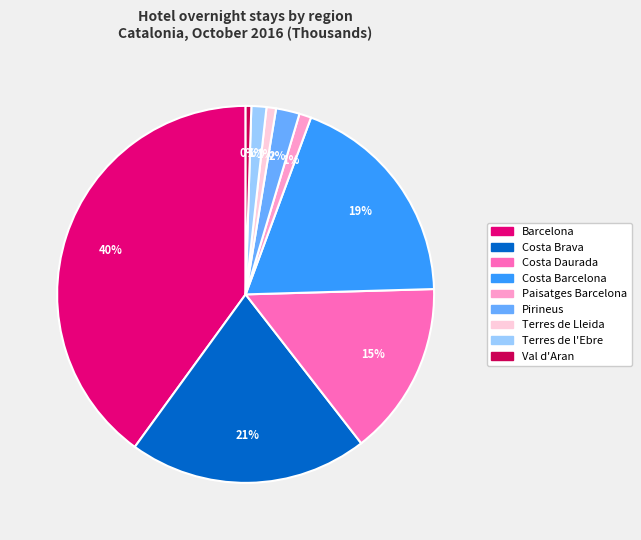

To the nearest percent, what is the difference between the largest and smallest slice percentages?

40%